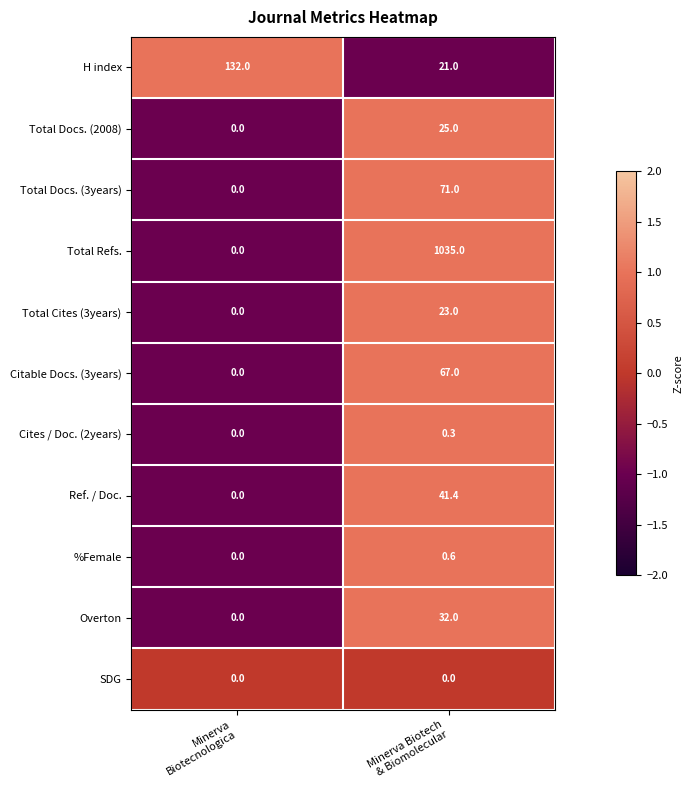

Which series has the largest total across all categories?

Total Refs.